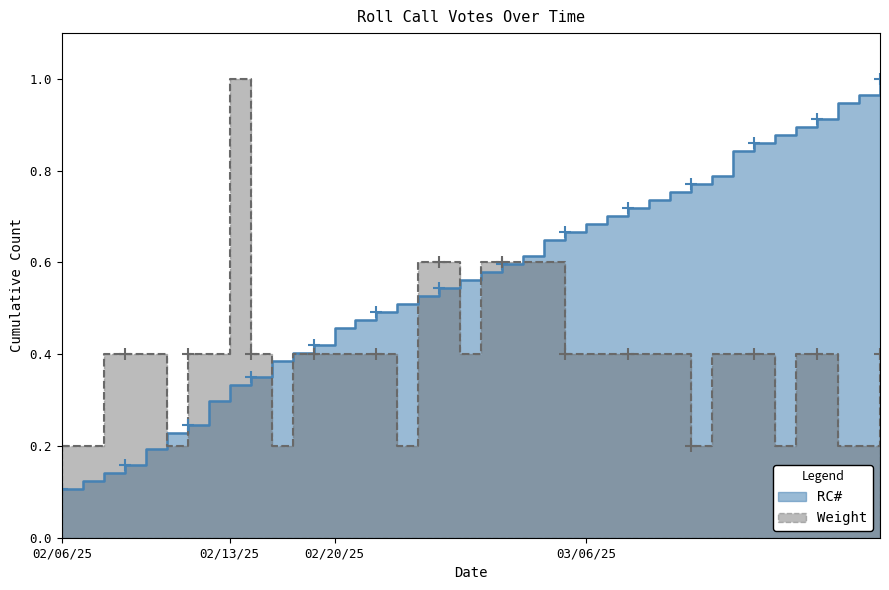

List the series in order of their overall mean, highest first.

RC#, Weight